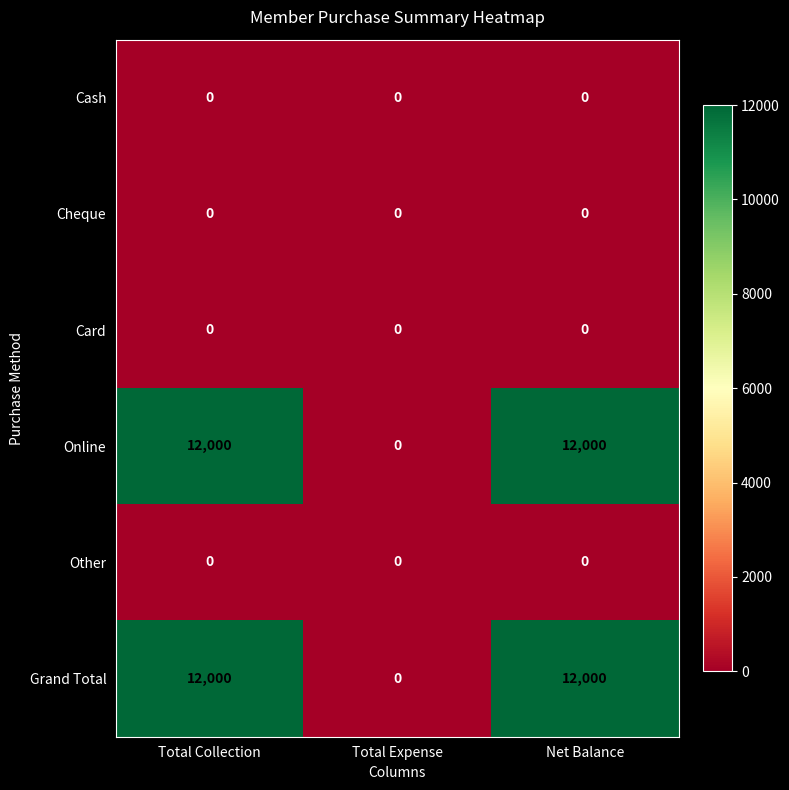

Reading left to right, what are all the values shown in this chart?

Cash: Total Collection=0	Total Expense=0	Net Balance=0
Cheque: Total Collection=0	Total Expense=0	Net Balance=0
Card: Total Collection=0	Total Expense=0	Net Balance=0
Online: Total Collection=12000	Total Expense=0	Net Balance=12000
Other: Total Collection=0	Total Expense=0	Net Balance=0
Grand Total: Total Collection=12000	Total Expense=0	Net Balance=12000